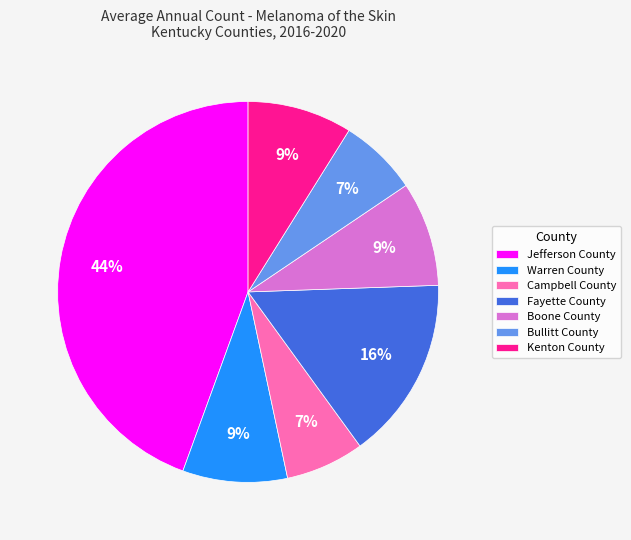

True or false: Warren County accounts for 9% of the total.

True